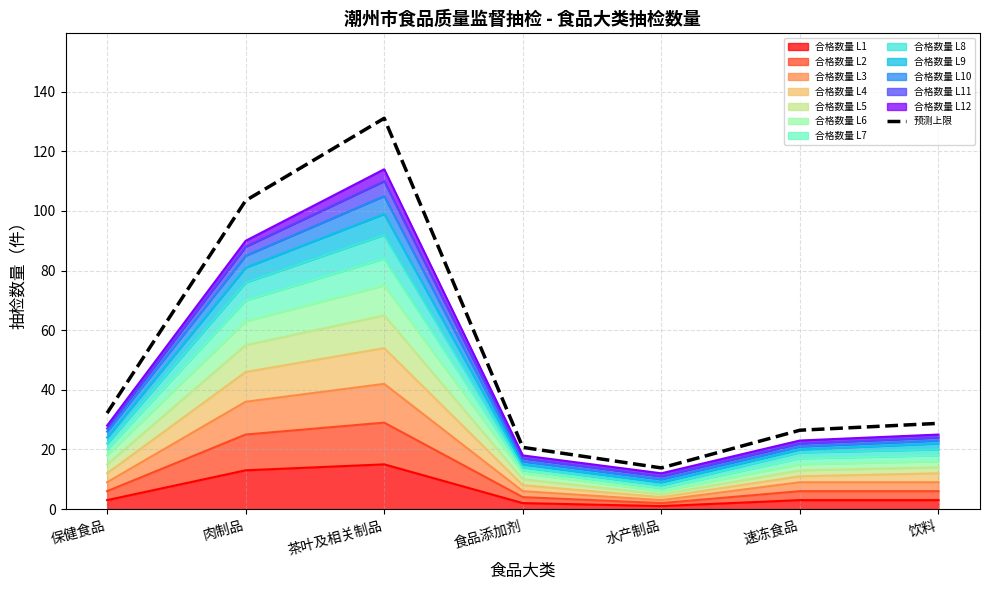

What is the value of the 3rd point from the left?

131.1